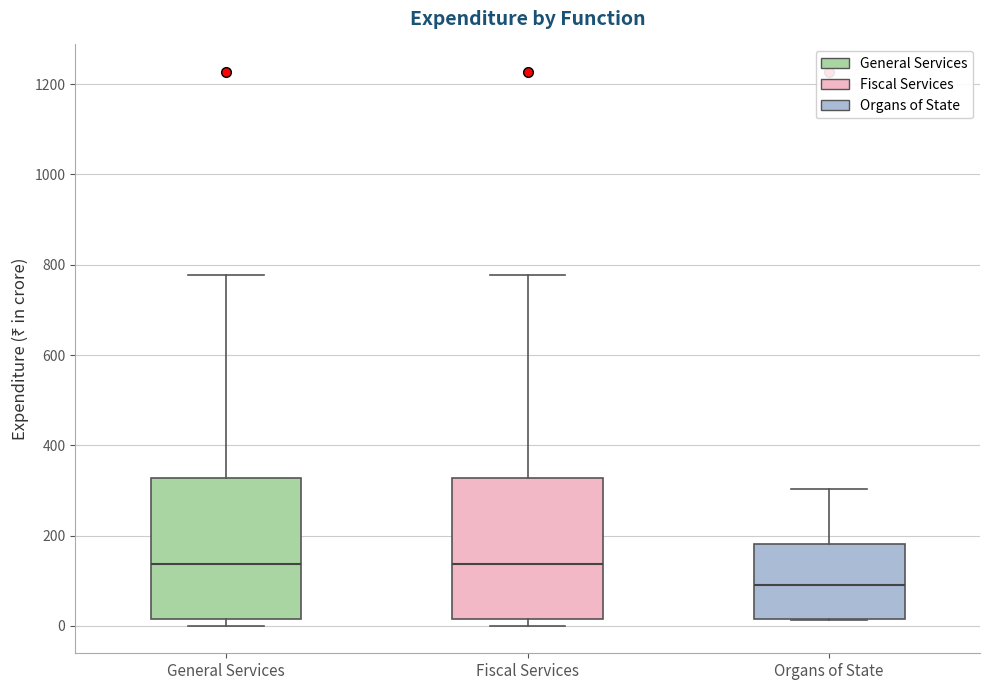

Where is the lower edge of the box for General Services on the y-axis? The values are not printed on the chart, so give them approximately, as read against the axis.

20